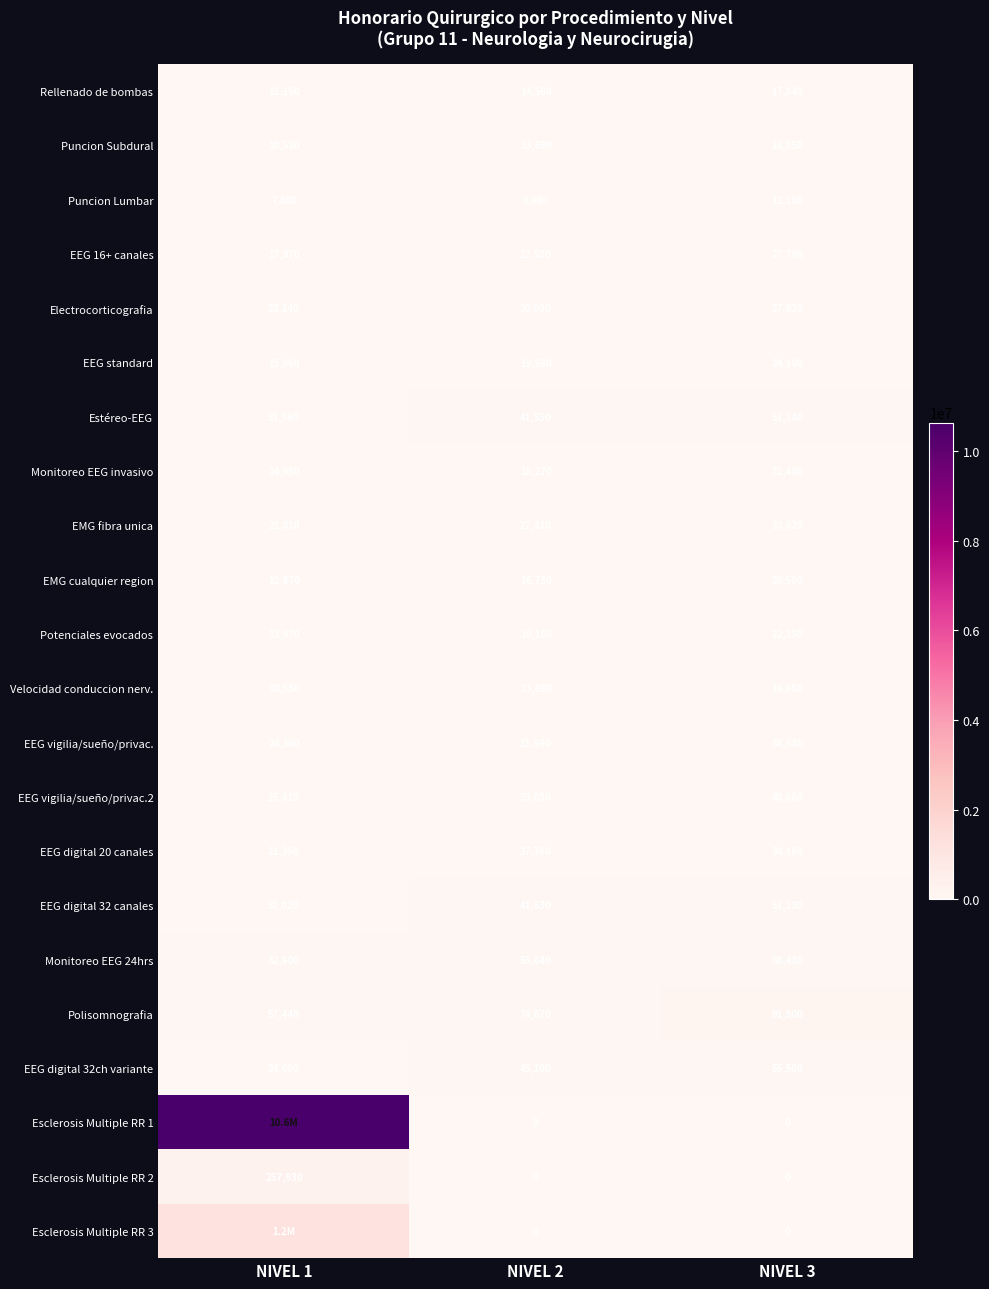

How many values in the EEG vigilia/sueño/privac.2 series are below 33030?

1